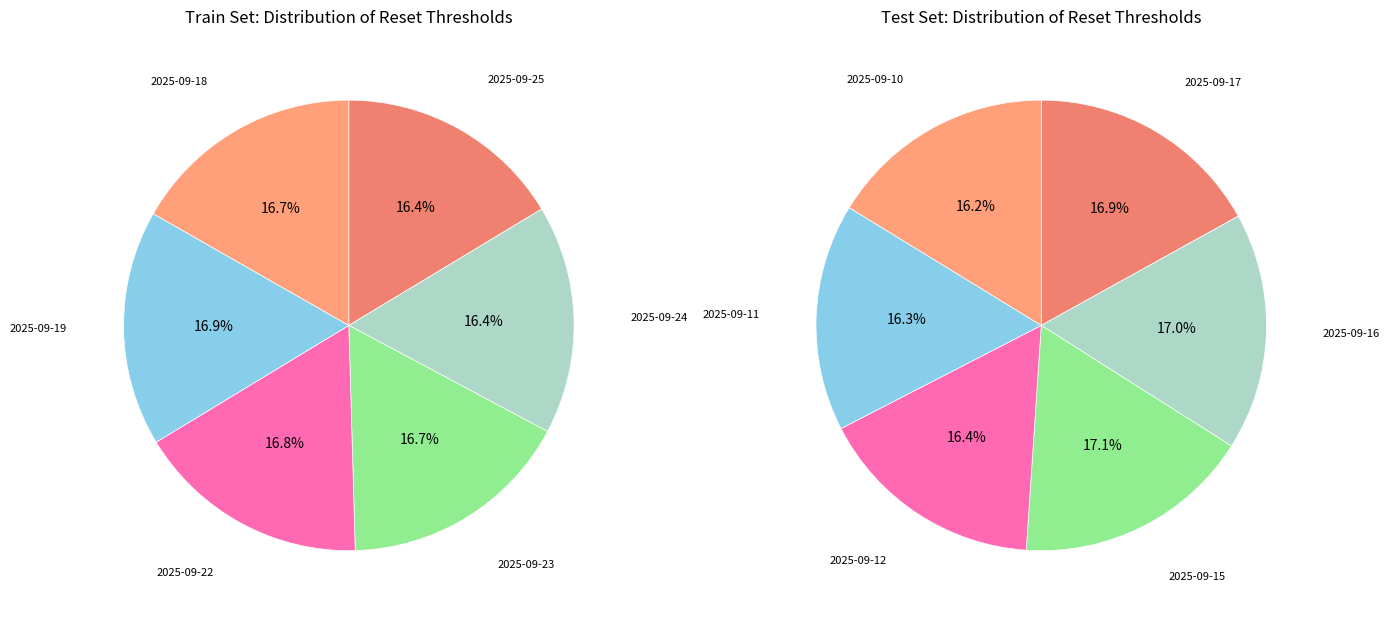

Which slice is the smallest?

2025-09-10